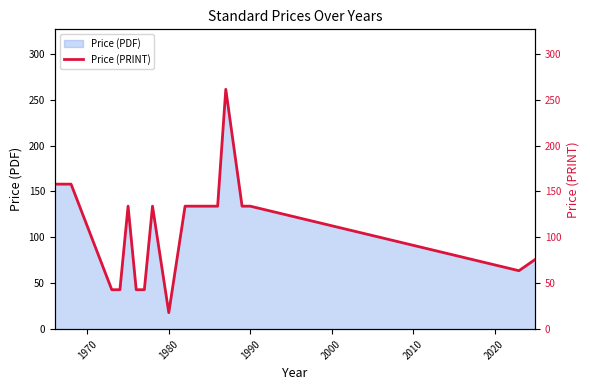

Reading left to right, transcribe all the data shown in this chart.

158.0	158.0	43.0	43.0	134.0	43.0	43.0	134.0	18.0	134.0	134.0	261.3	134.0	134.0	63.7	76.0